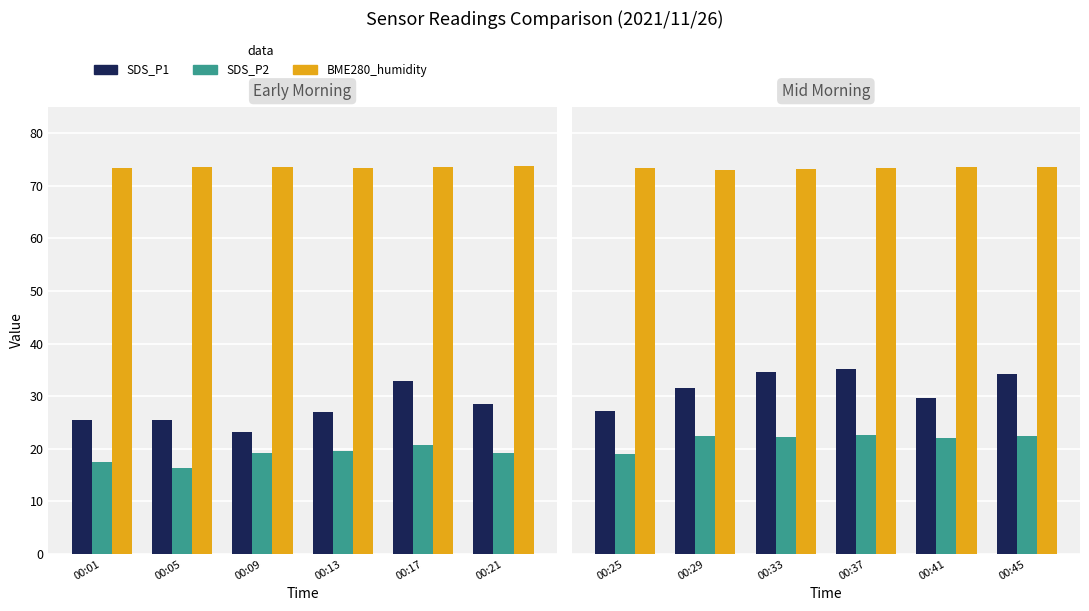

What is the difference between the maximum and minimum values in the BME280_humidity series?

0.6